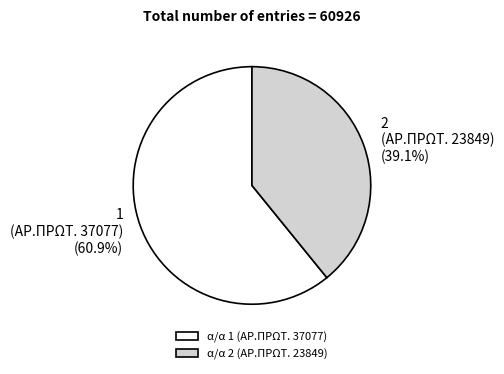

What is the ratio of the value at α/α 2 (ΑΡ.ΠΡΩΤ. 23849) to the value at α/α 1 (ΑΡ.ΠΡΩΤ. 37077)?

0.6